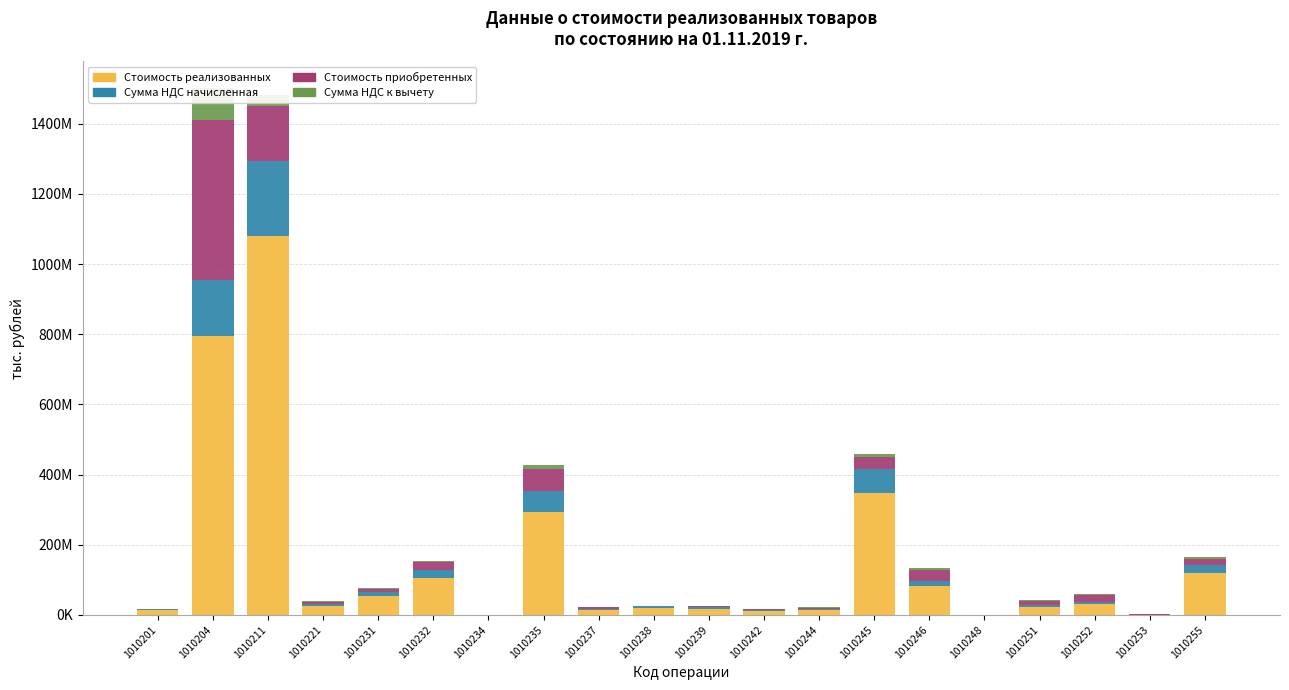

What is the maximum value shown in the chart?

1078839099